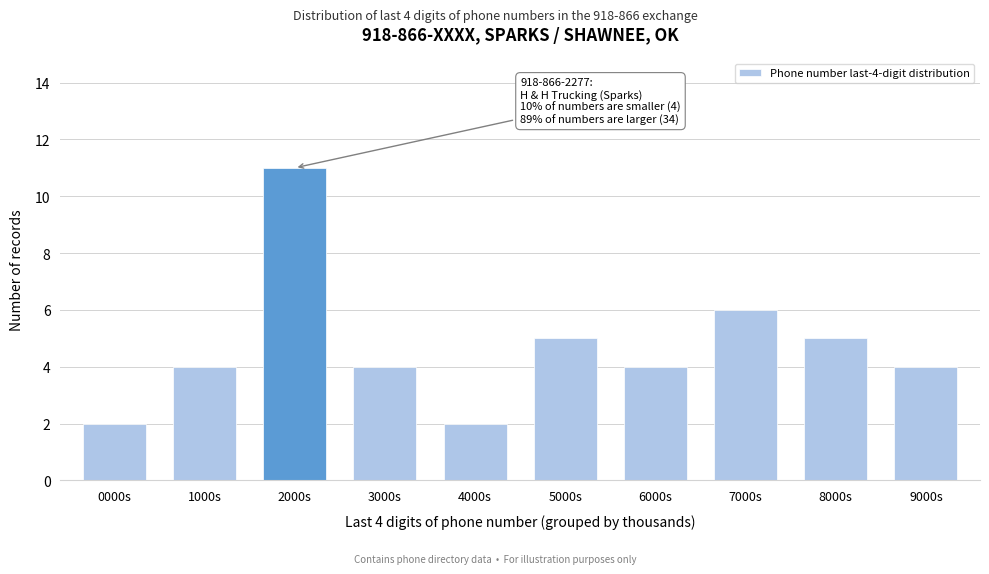

Reading right to left, transcribe all the data shown in this chart.

9000s=4	8000s=5	7000s=6	6000s=4	5000s=5	4000s=2	3000s=4	2000s=11	1000s=4	0000s=2